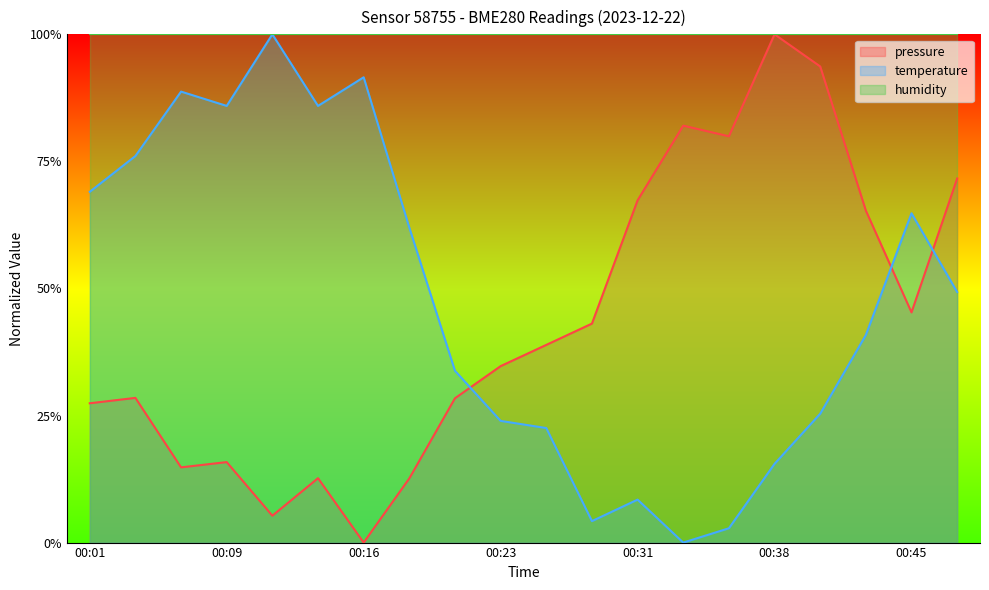

At which category does the chart reach its minimum across all series?

00:16